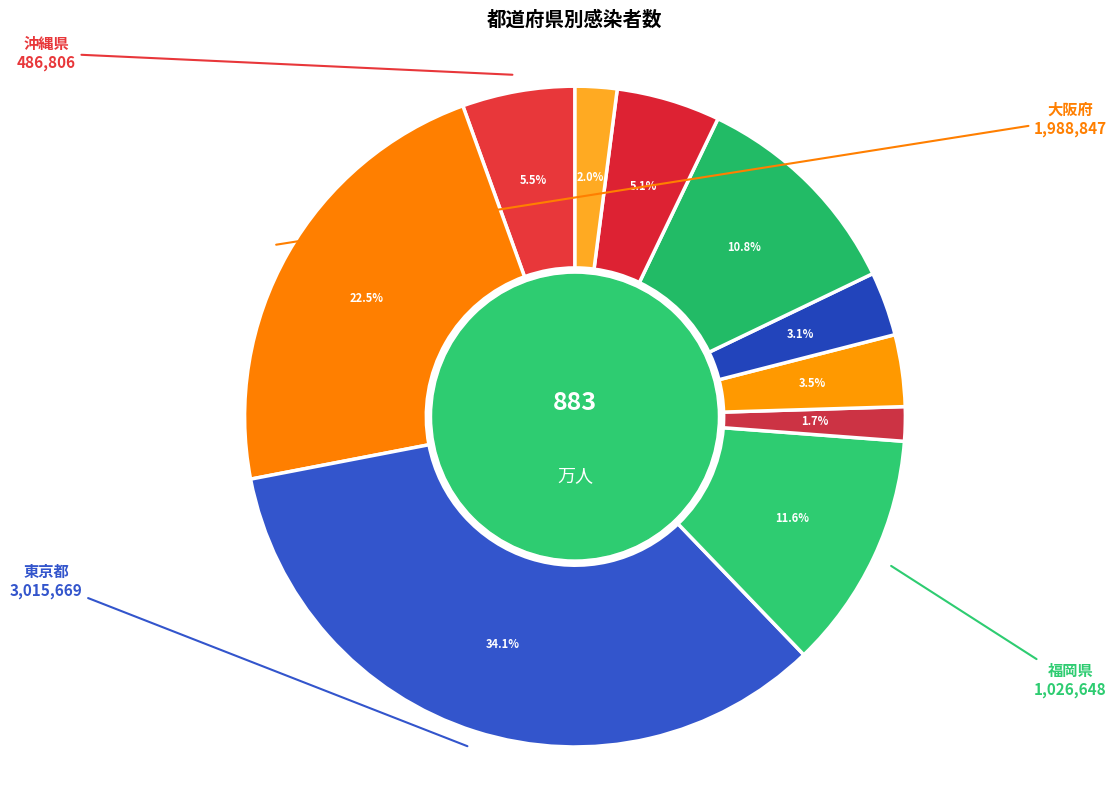

Does any single category account for the majority?

No